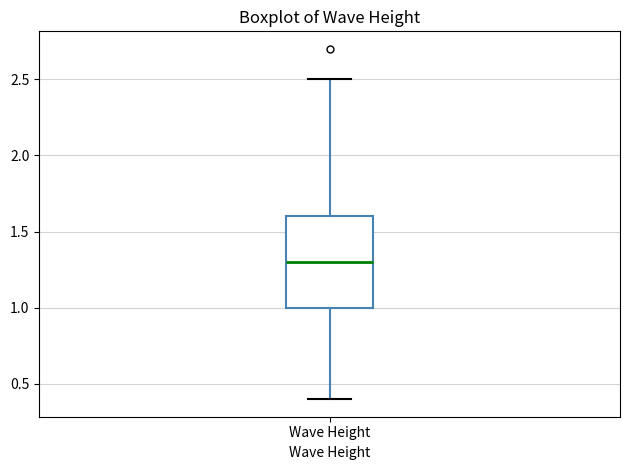

Transcribe this box plot: give where the median line is, the range the box spans, and where the two whiskers end, as read against the y-axis. The values are not printed on the chart, so give them approximately, as read against the axis.

median 1.3, box 1.0 to 1.6, whiskers 0.4 to 2.5